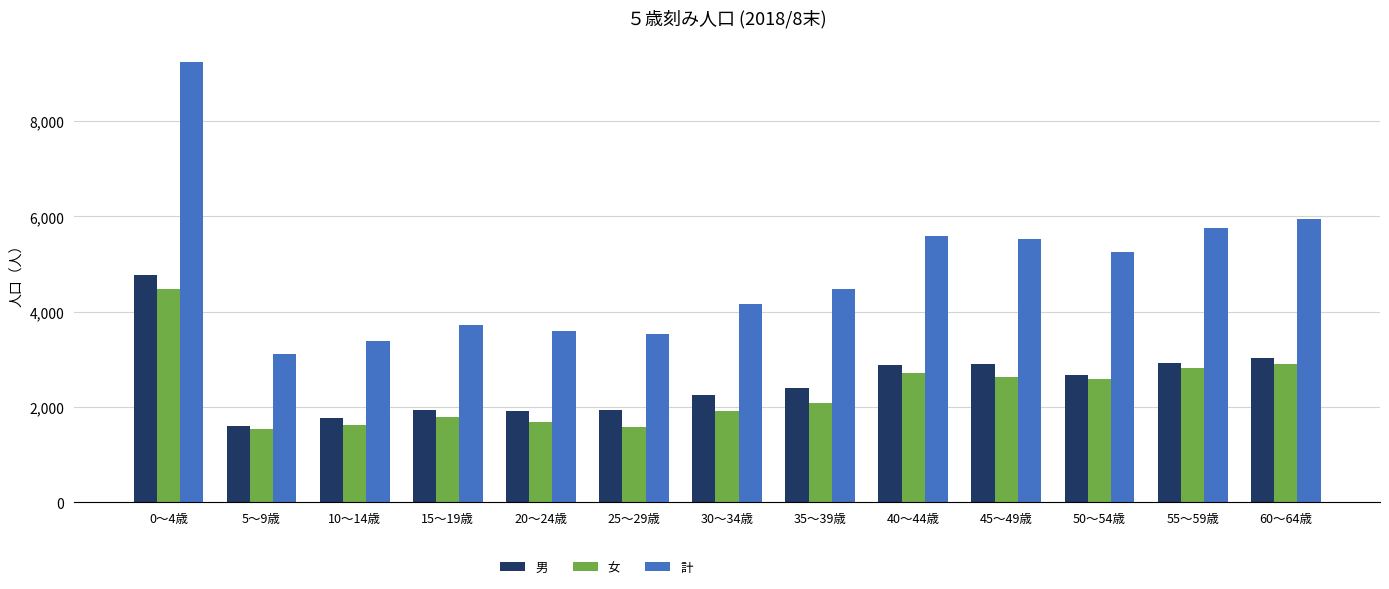

What is the value of the 計 bar at the 8th from the left?

4471